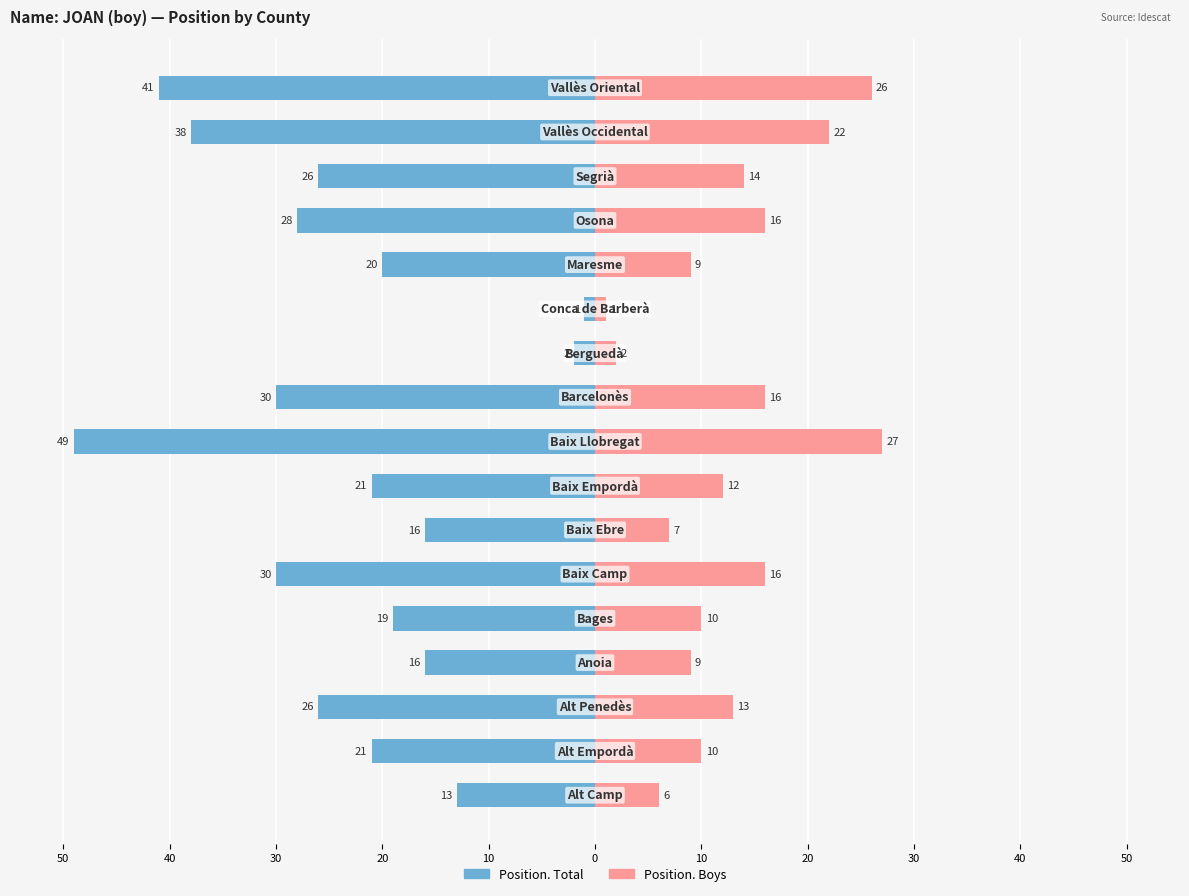

How many distinct data groups are displayed?

2